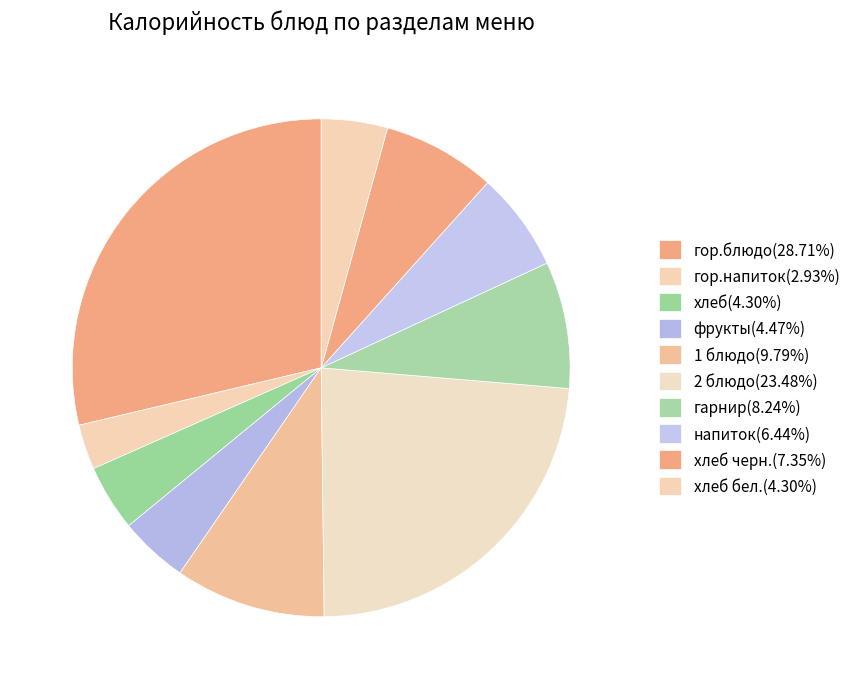

Rank the categories by value from highest to lowest.

гор.блюдо, 2 блюдо, 1 блюдо, гарнир, хлеб черн., напиток, фрукты, хлеб, хлеб бел., гор.напиток